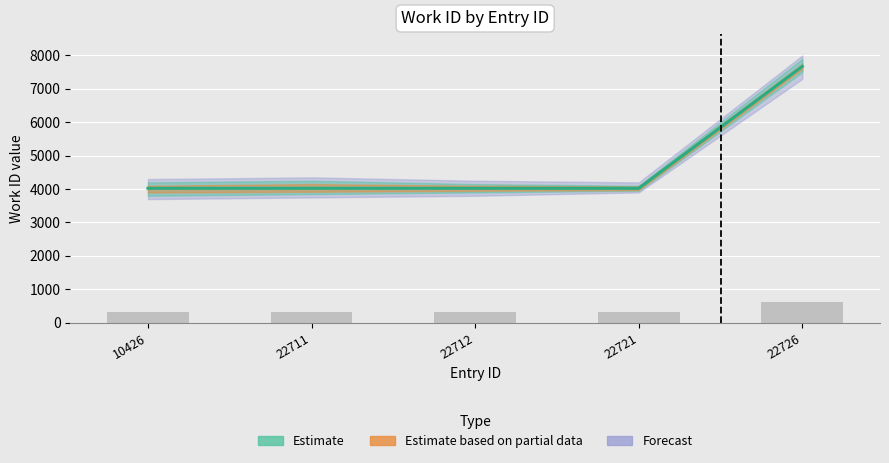

Reading right to left, transcribe all the data shown in this chart.

22726=7673	22721=4024	22712=4024	22711=4024	10426=4024